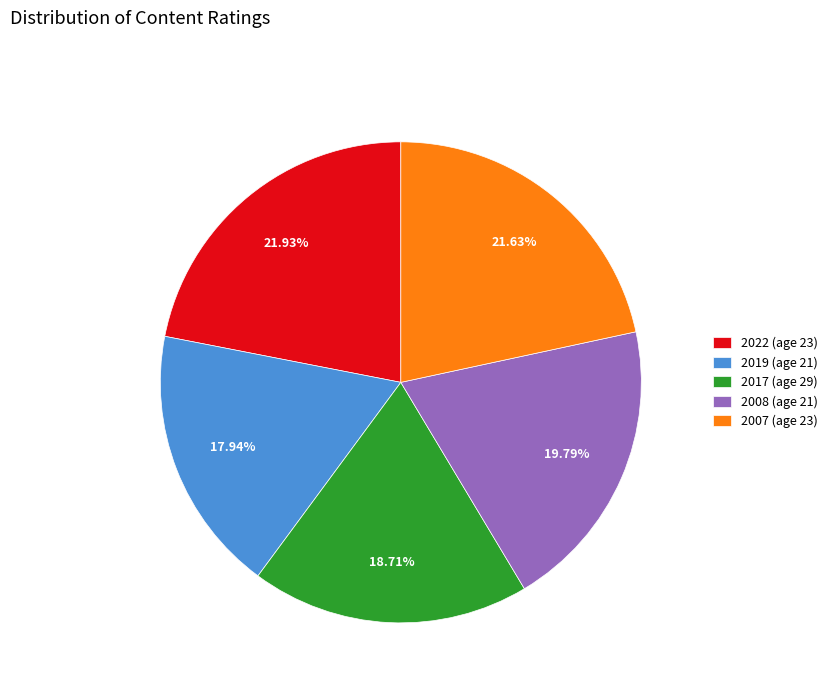

What is the ratio of the value at 2019 (age 21) to the value at 2007 (age 23)?

0.8